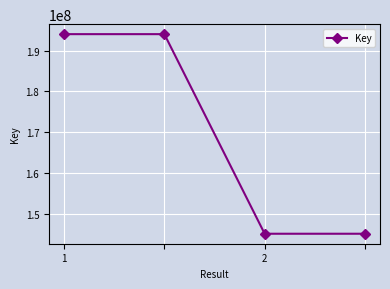

What is the sum of all values?

678283290